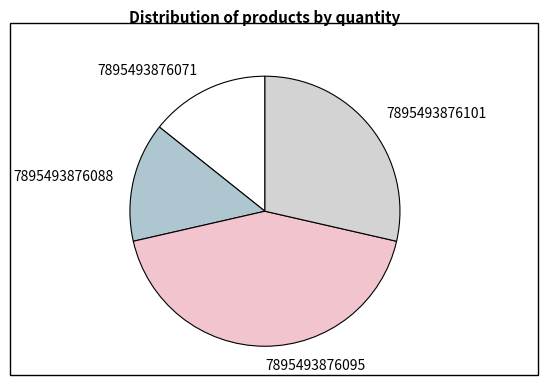

Is it true that 7895493876101 is 18% of the pie?

False